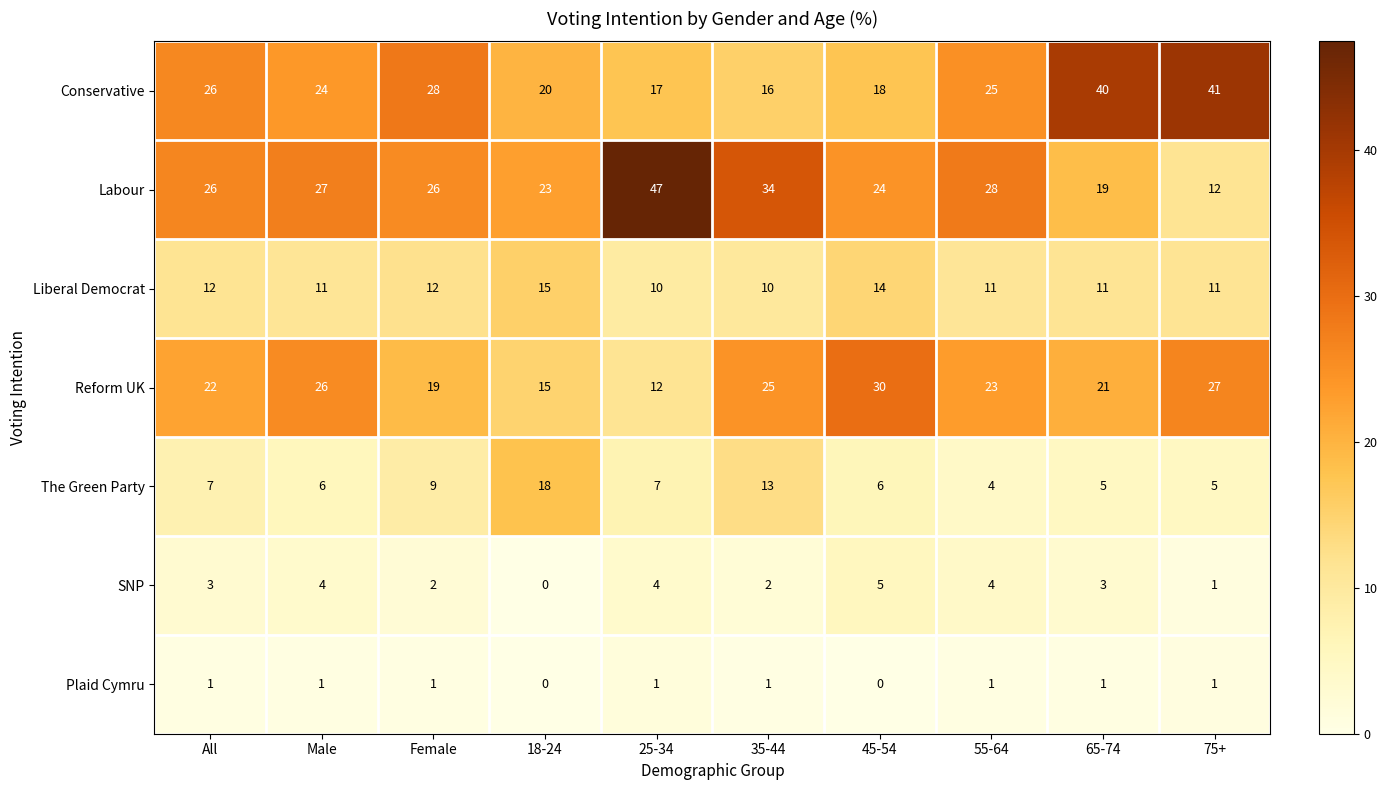

At which category does the chart reach its peak across all series?

25-34